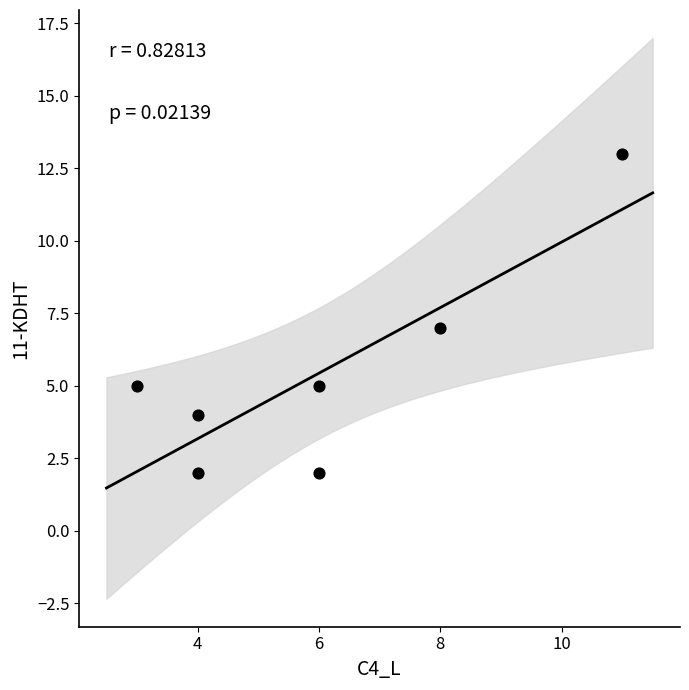

What is the average X value?

6